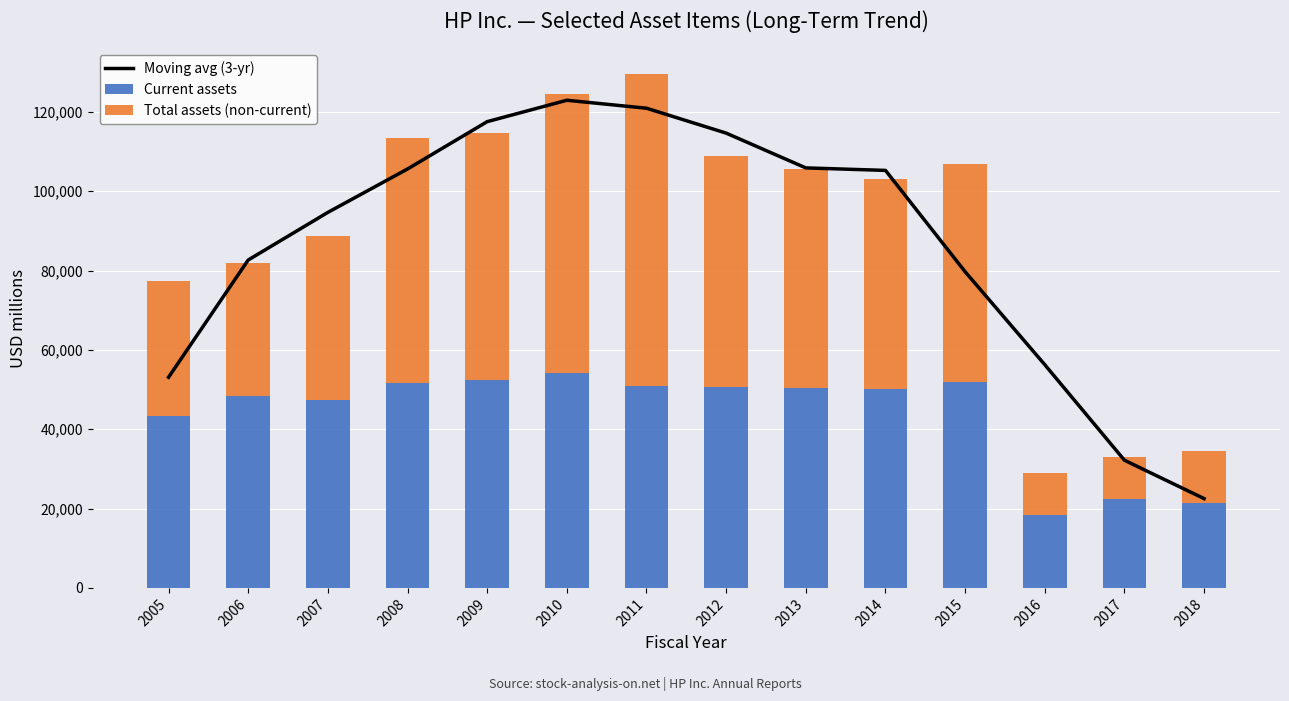

The value of Total assets (non-current) at 2015 is 32061.6. True or false?

False